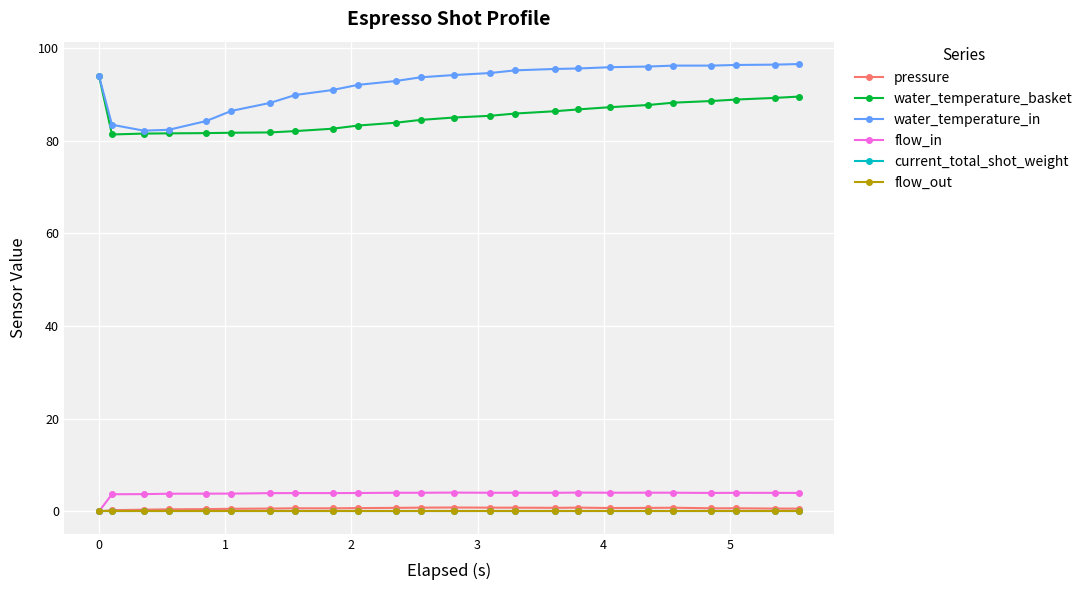

Does the chart have visible grid lines?

Yes